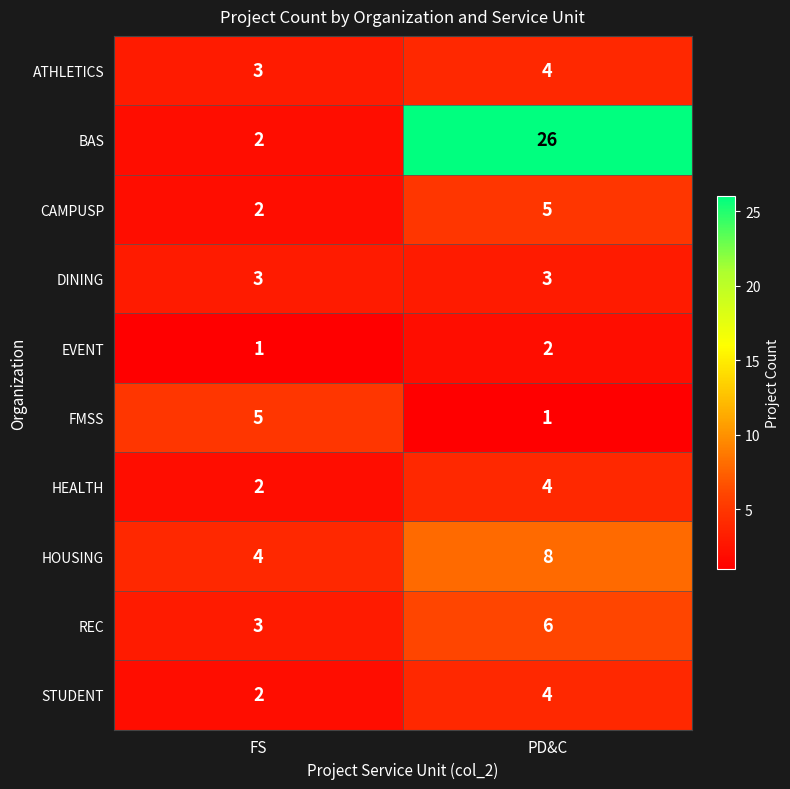

What is the difference between the highest and lowest values at FS?

4